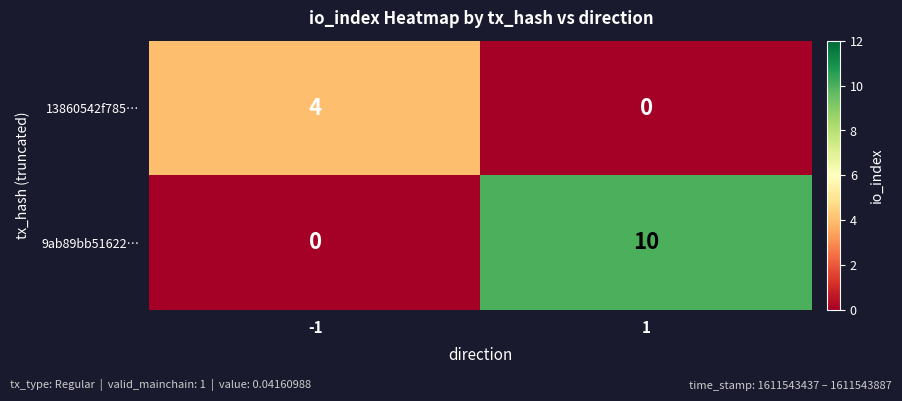

List the series in order of their peak value, highest first.

9ab89bb51622…, 13860542f785…